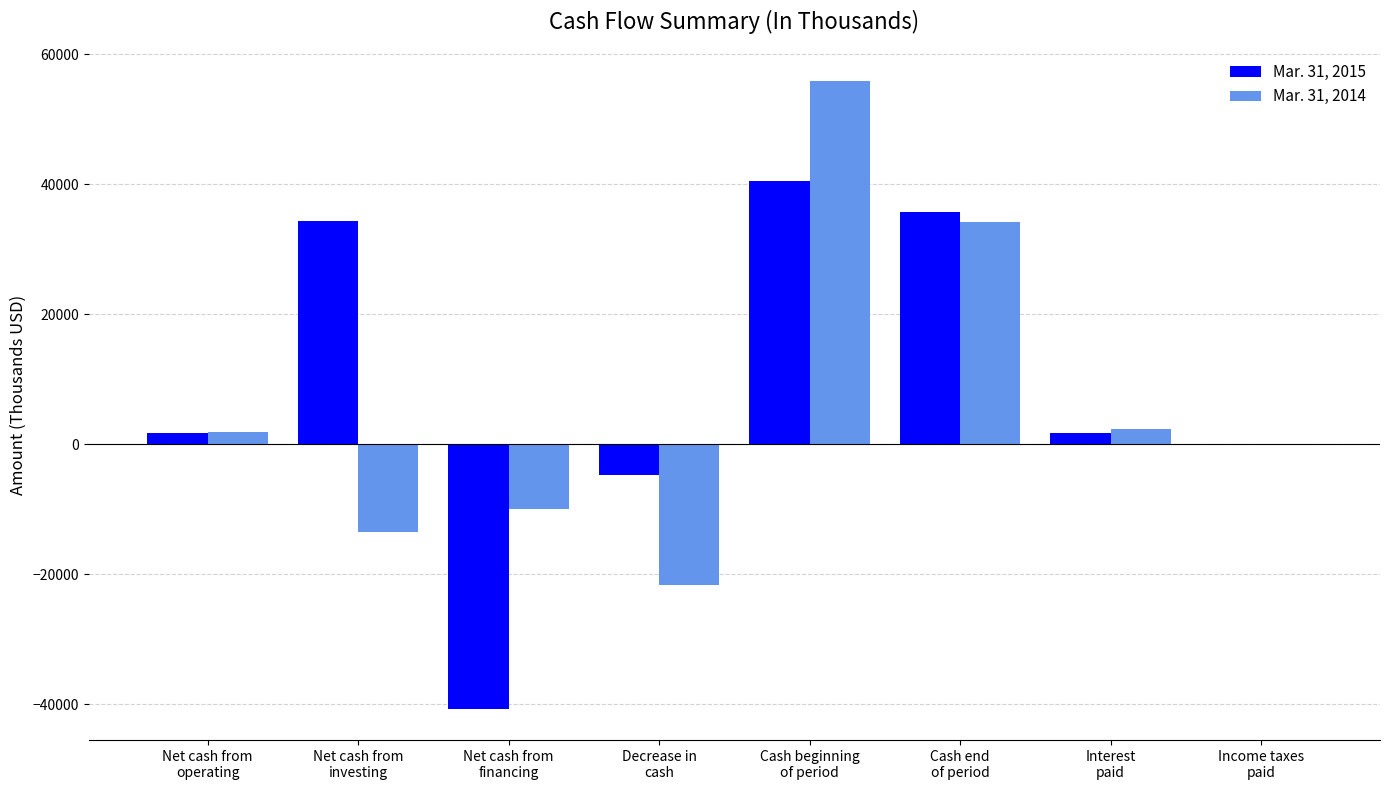

How many groups of bars are there?

8